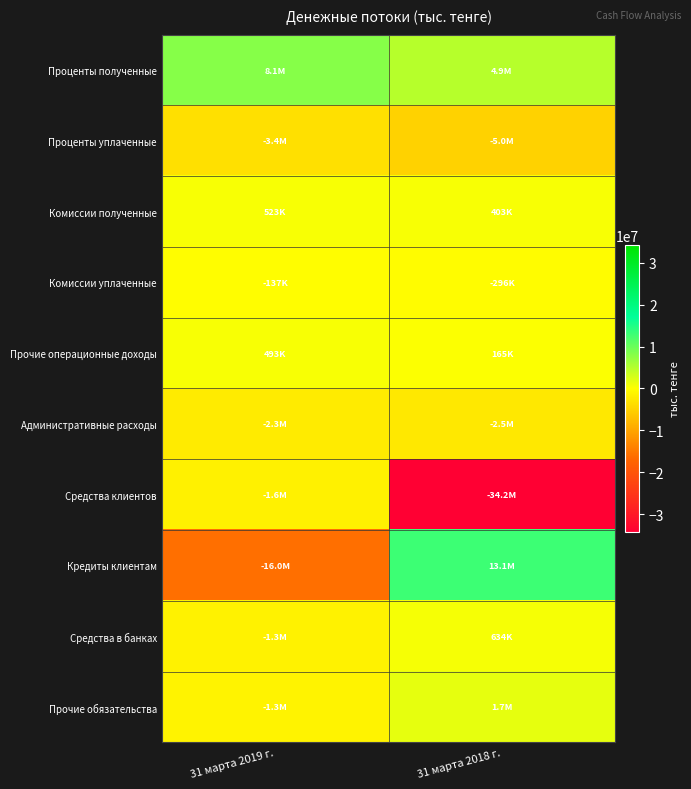

Reading left to right, what are all the values shown in this chart?

Проценты полученные: 31 марта 2019 г.=8142929	31 марта 2018 г.=4894670
Проценты уплаченные: 31 марта 2019 г.=-3424565	31 марта 2018 г.=-4971239
Комиссии полученные: 31 марта 2019 г.=522739	31 марта 2018 г.=403115
Комиссии уплаченные: 31 марта 2019 г.=-136919	31 марта 2018 г.=-296091
Прочие операционные доходы: 31 марта 2019 г.=492531	31 марта 2018 г.=164737
Административные расходы: 31 марта 2019 г.=-2270034	31 марта 2018 г.=-2466322
Средства клиентов: 31 марта 2019 г.=-1593093	31 марта 2018 г.=-34220894
Кредиты клиентам: 31 марта 2019 г.=-15964260	31 марта 2018 г.=13064310
Средства в банках: 31 марта 2019 г.=-1341586	31 марта 2018 г.=633740
Прочие обязательства: 31 марта 2019 г.=-1310577	31 марта 2018 г.=1665919